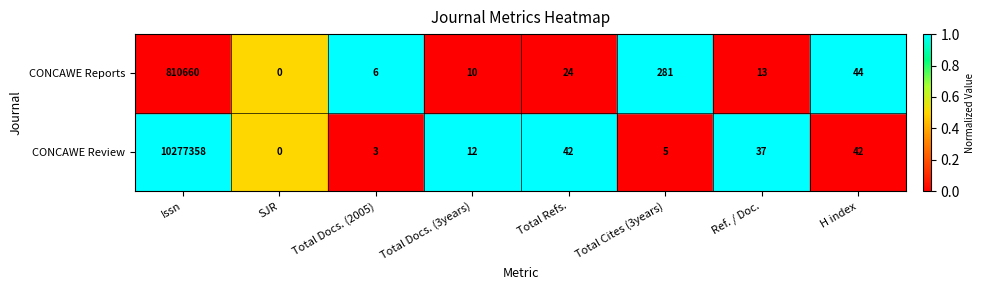

Which series has the largest range (max minus min)?

CONCAWE Review